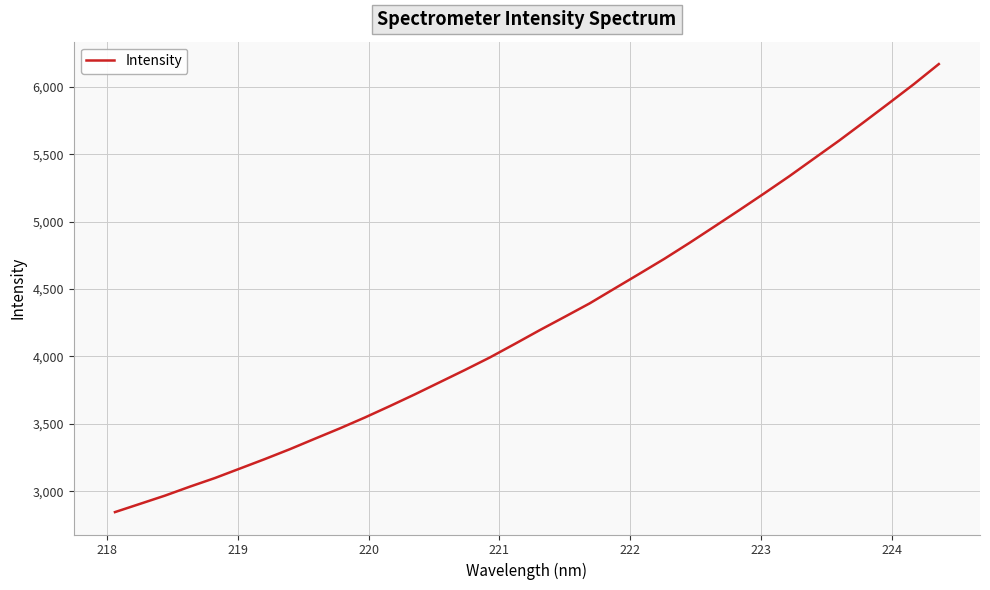

What is the difference between the maximum and minimum values?

3325.5